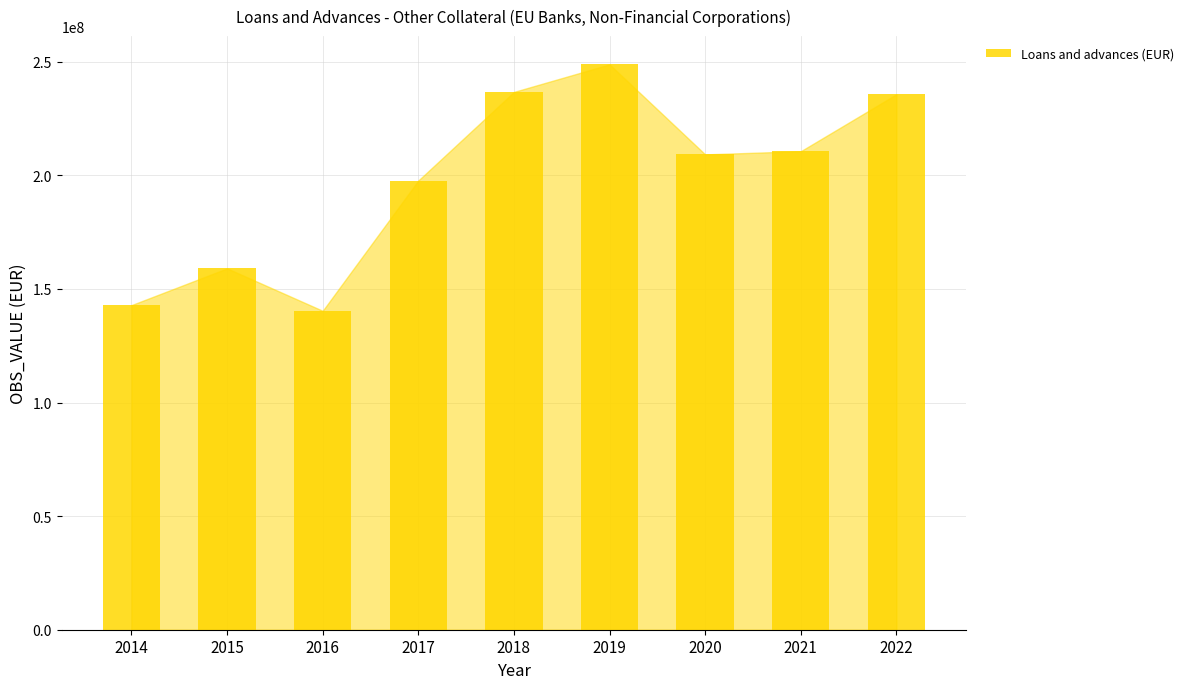

Which category has the lowest value across all series?

2016